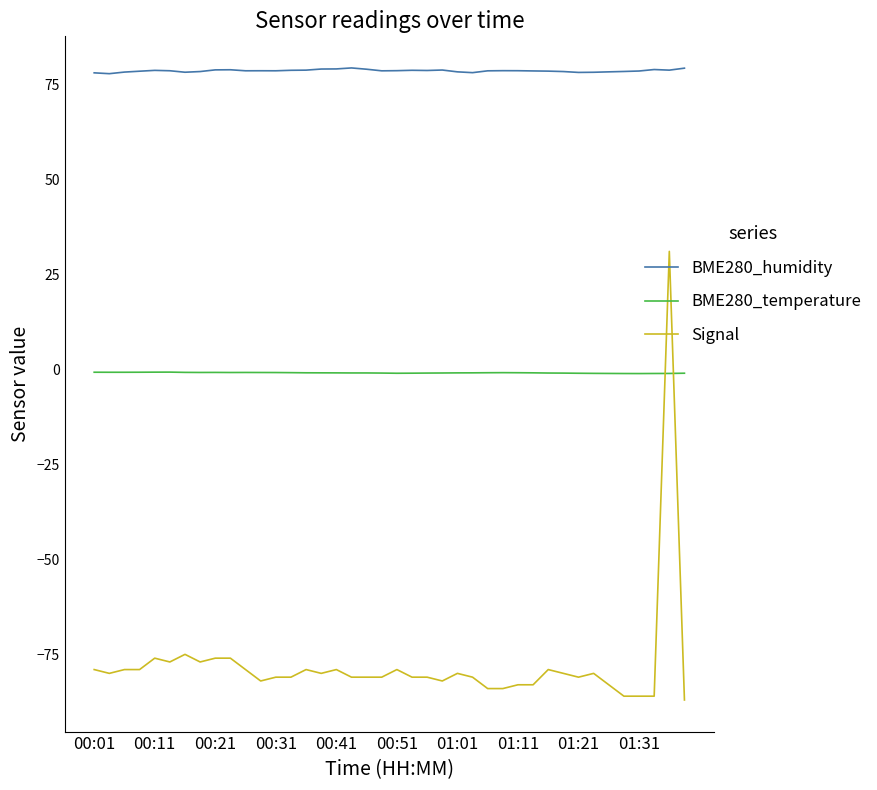

True or false: BME280_humidity and BME280_temperature intersect in this chart.

False